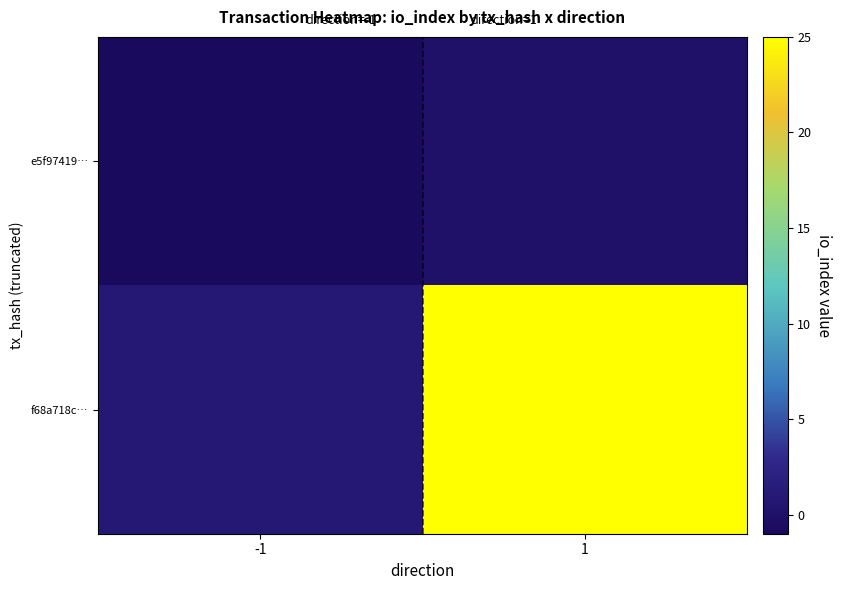

Which series has the largest range (max minus min)?

f68a718c…